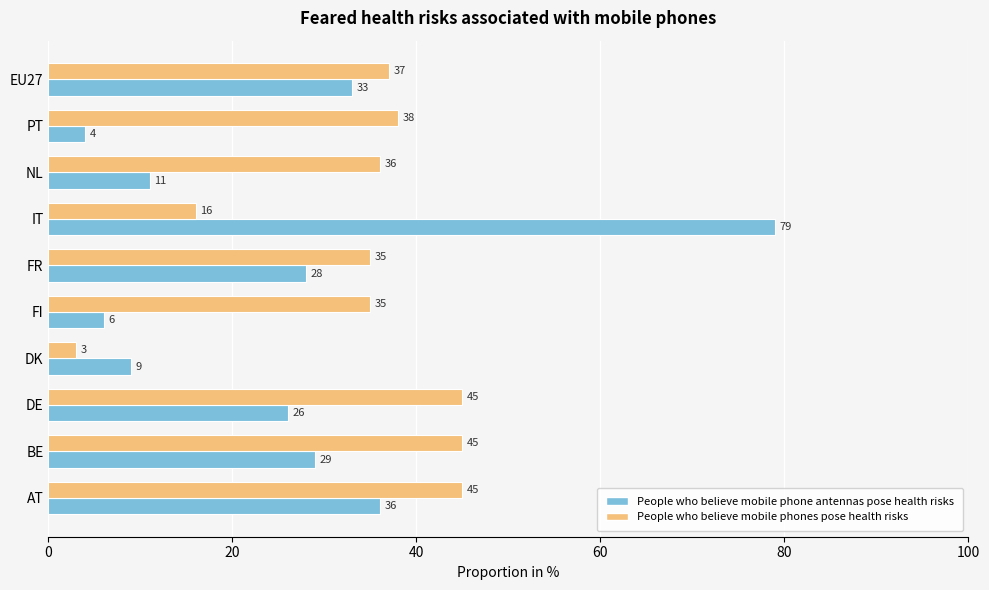

Which series has the largest range (max minus min)?

People who believe mobile phone antennas pose health risks